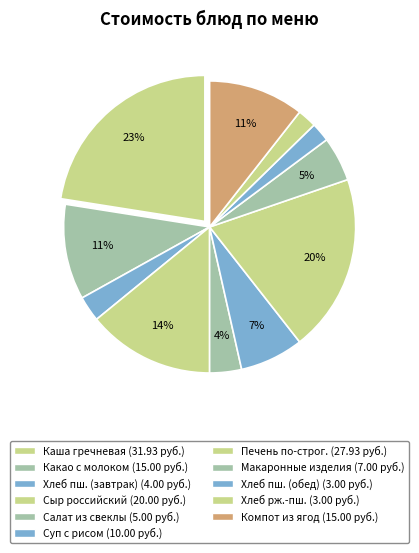

How many slices are in this pie chart?

11